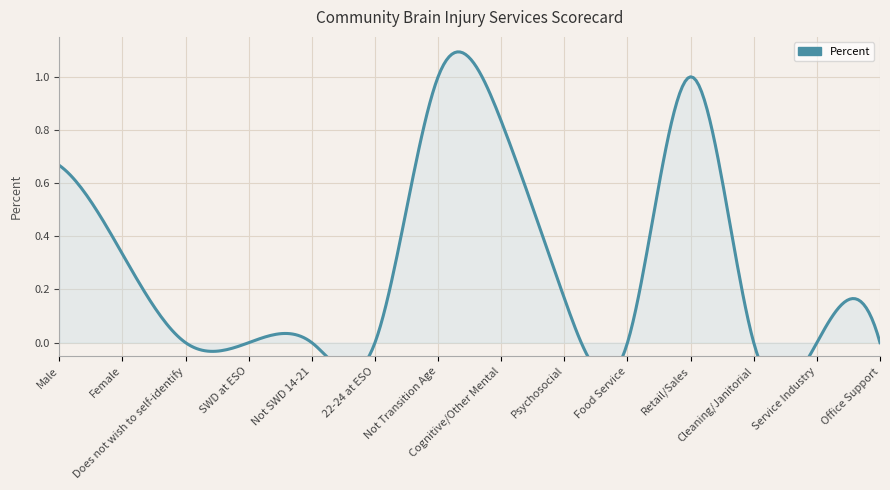

Rank the categories by value from highest to lowest.

Not Transition Age, Retail/Sales, Cognitive/Other Mental, Male, Female, Psychosocial, Does not wish to self-identify, SWD at ESO, Not SWD 14-21, 22-24 at ESO, Food Service, Cleaning/Janitorial, Service Industry, Office Support